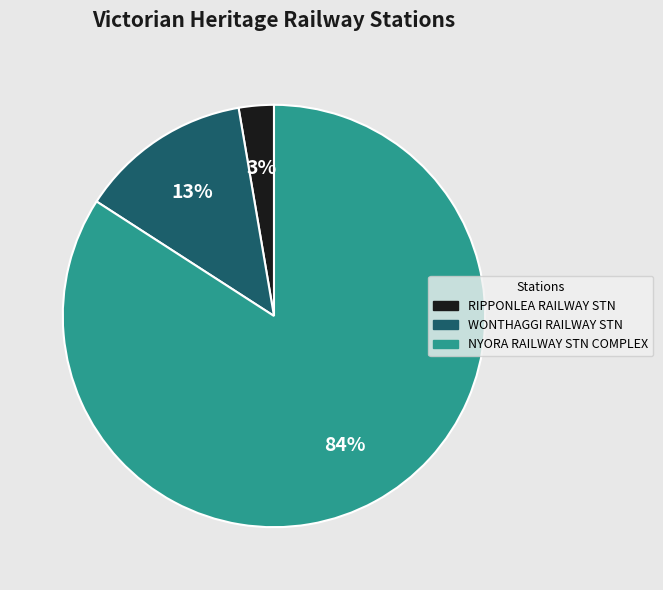

Between NYORA RAILWAY STN COMPLEX and RIPPONLEA RAILWAY STN, which is larger?

NYORA RAILWAY STN COMPLEX